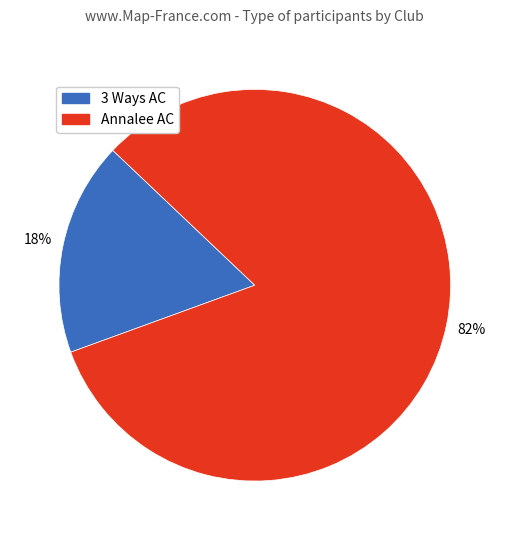

Which slice is the smallest?

3 Ways AC